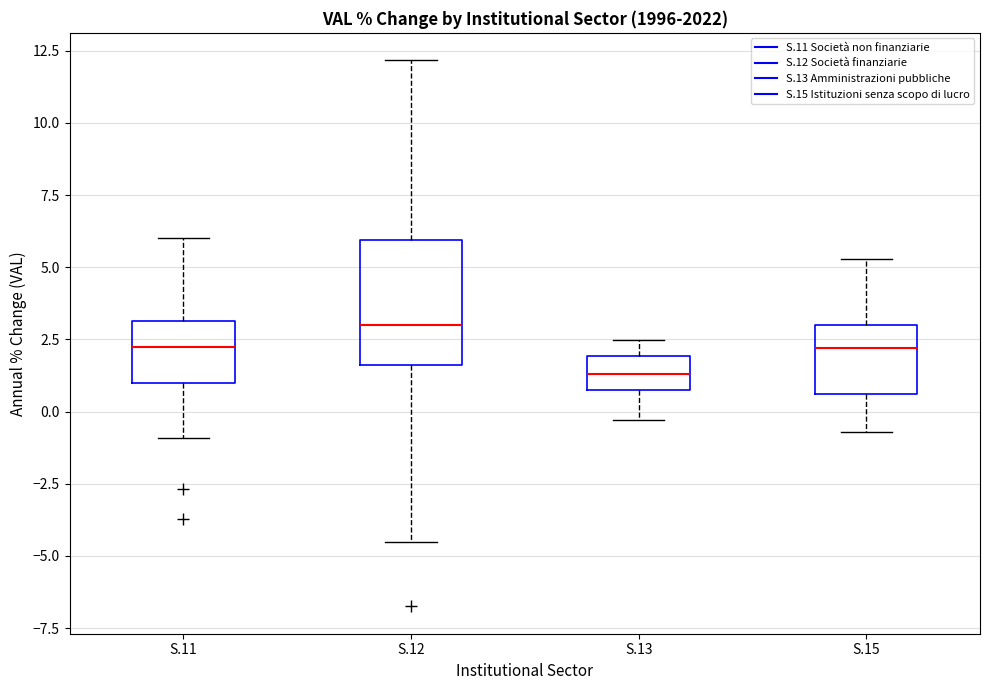

Where does the upper whisker of the box for S.12 end on the y-axis? The values are not printed on the chart, so give them approximately, as read against the axis.

12.0